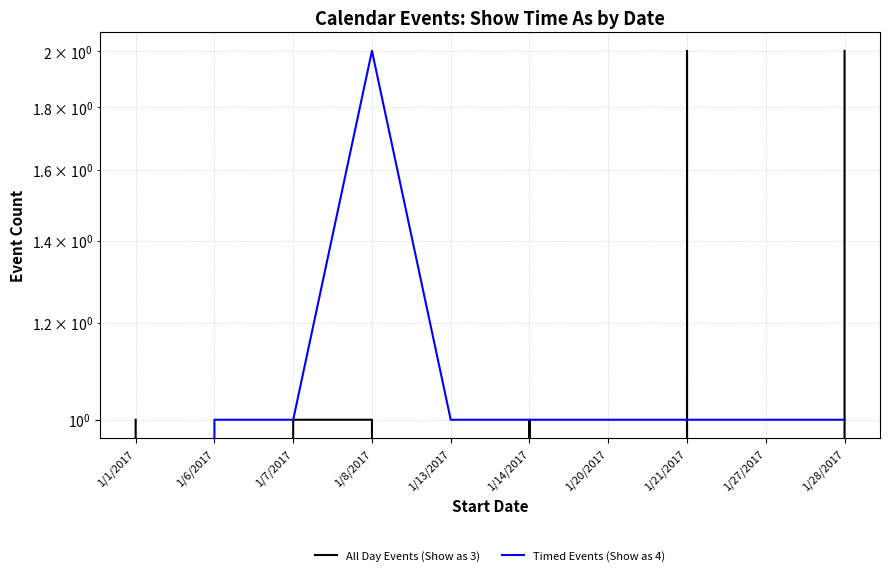

What is the sum of all Timed Events (Show as 4) values?

10